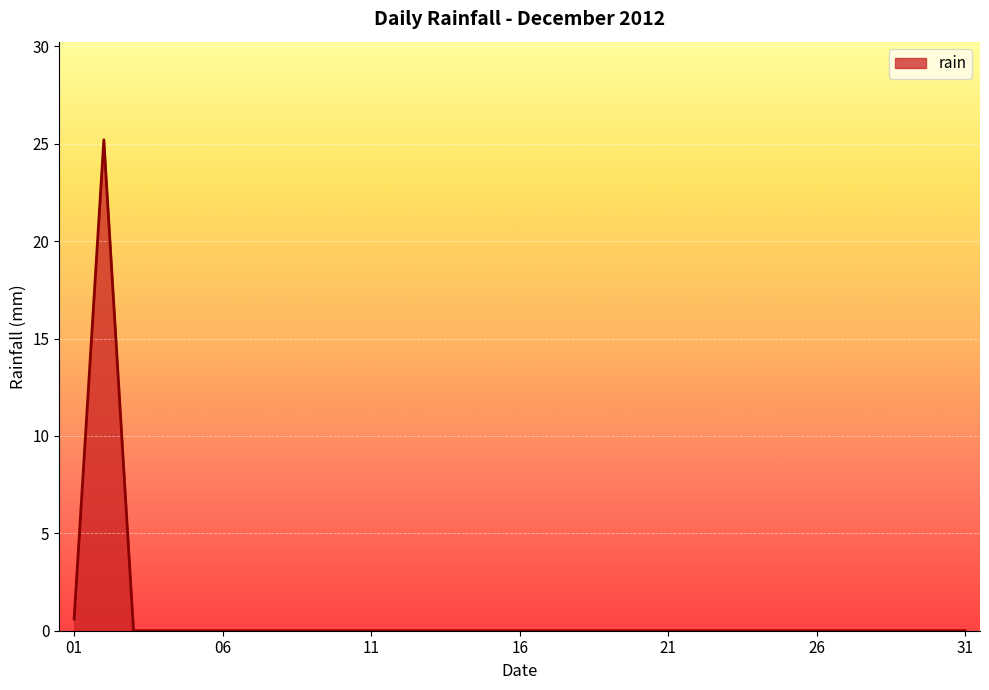

Is this an area chart (filled region under the line)?

Yes